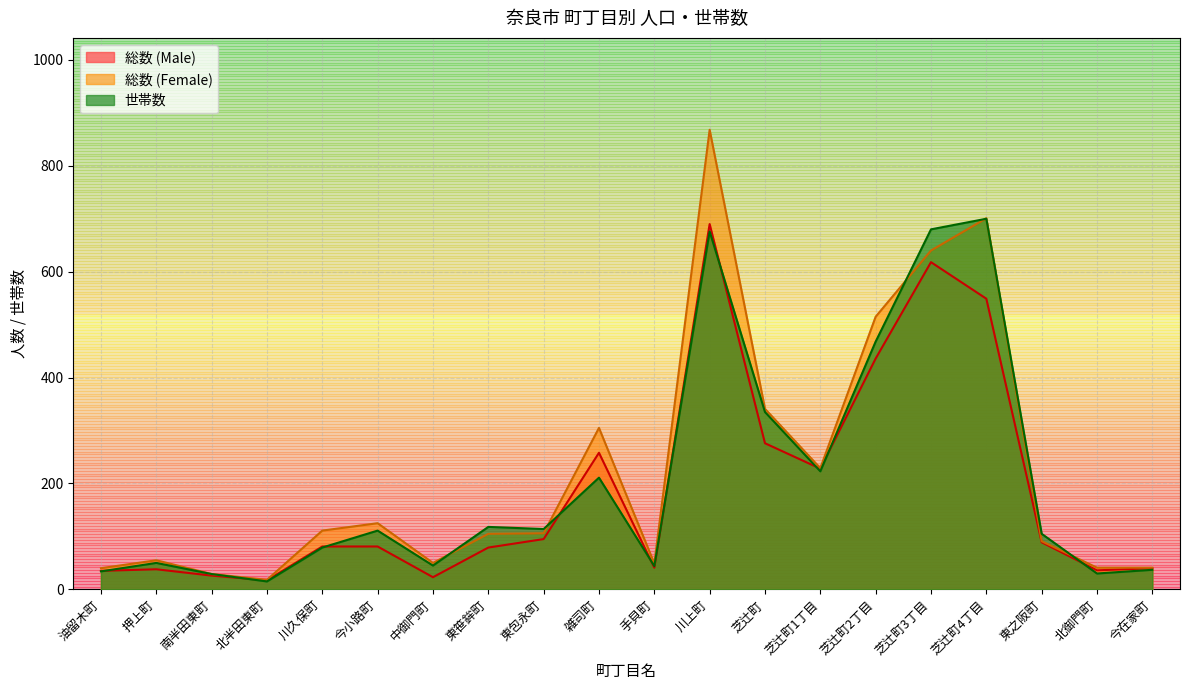

What is the difference between the 総数 (Female) values at 川久保町 and 芝辻町2丁目?

404